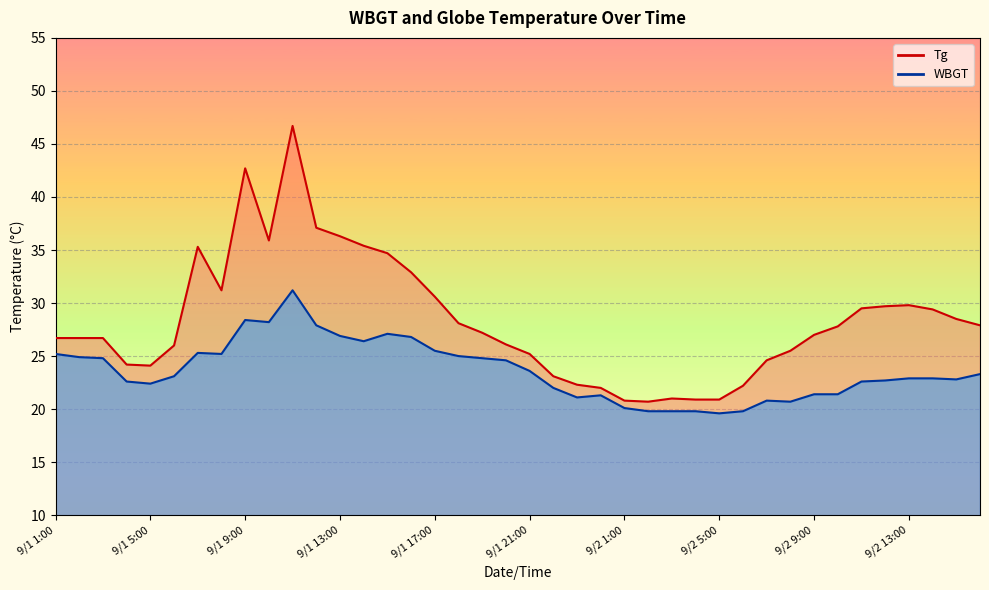

What is the average value of the WBGT series?

23.6